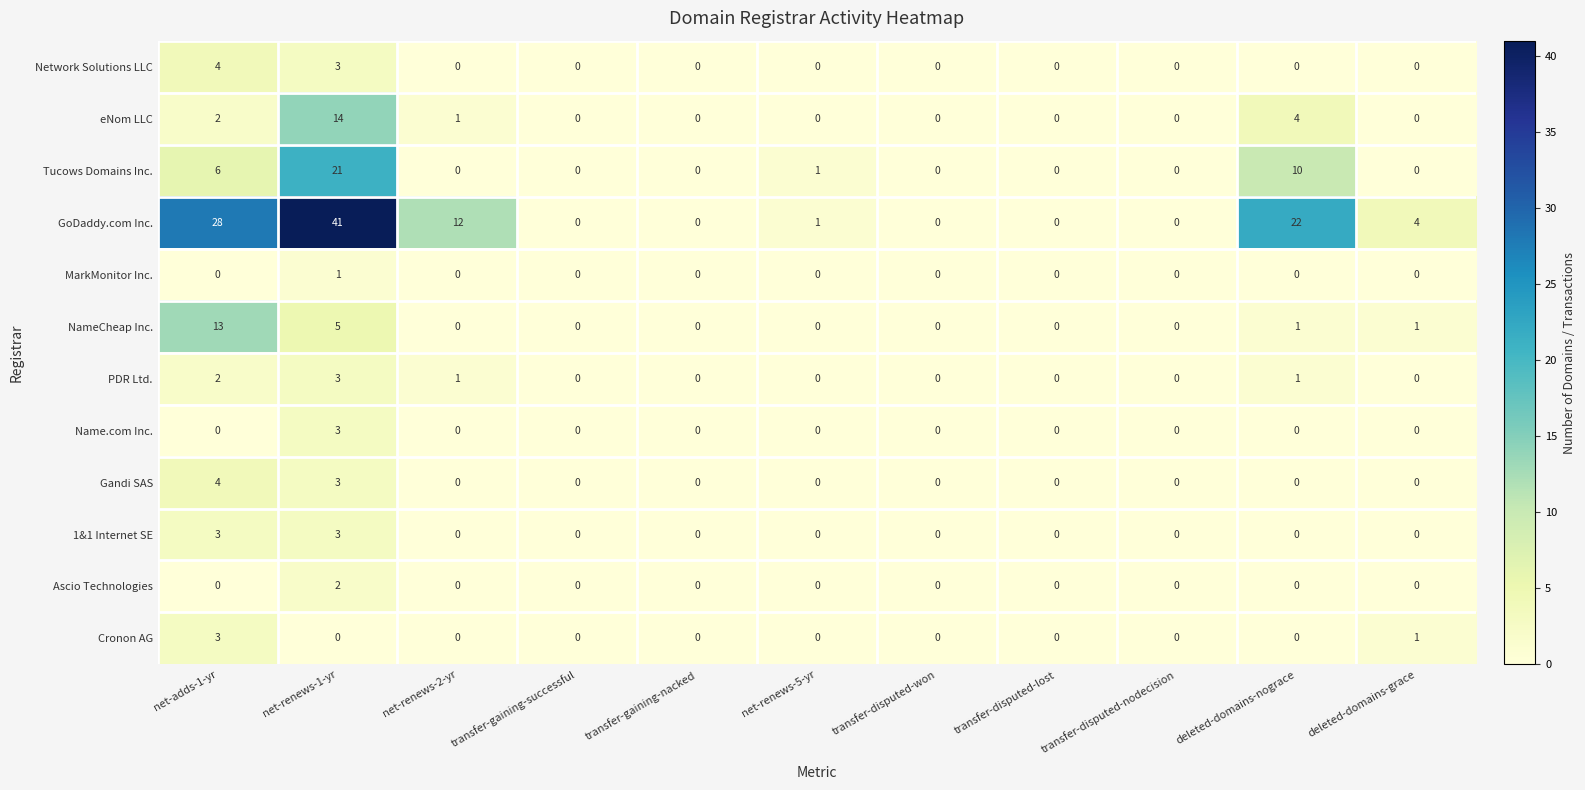

What is the difference between the maximum and second lowest values in the 1&1 Internet SE series?

3